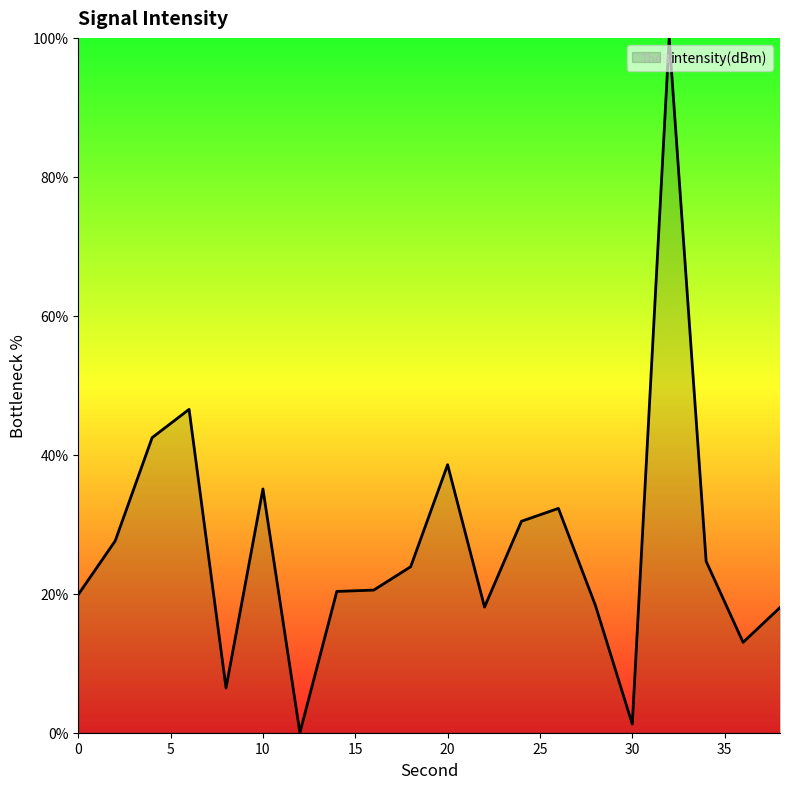

What is the difference between the maximum and minimum values?

100.0